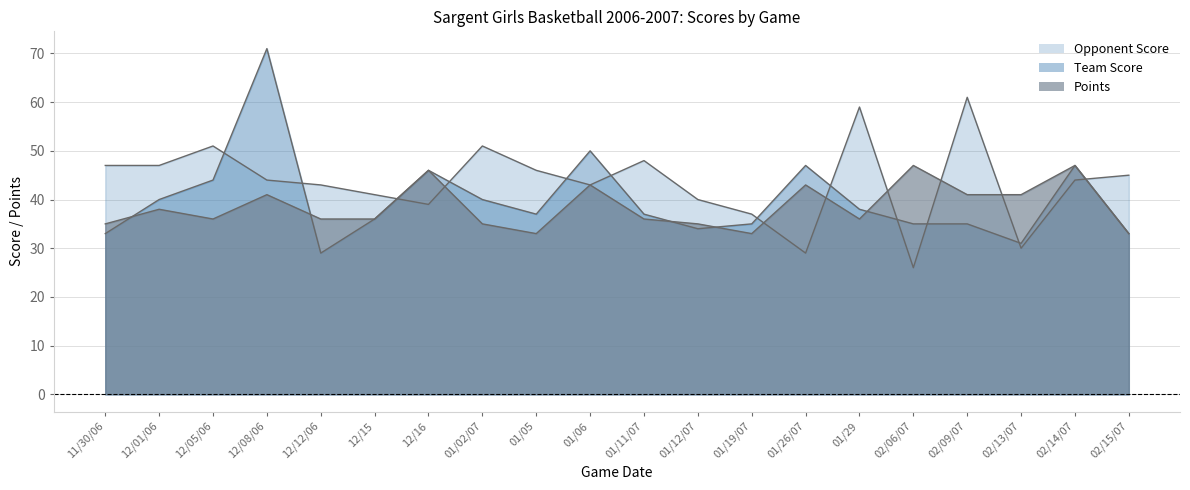

How many lines are shown in the chart?

3